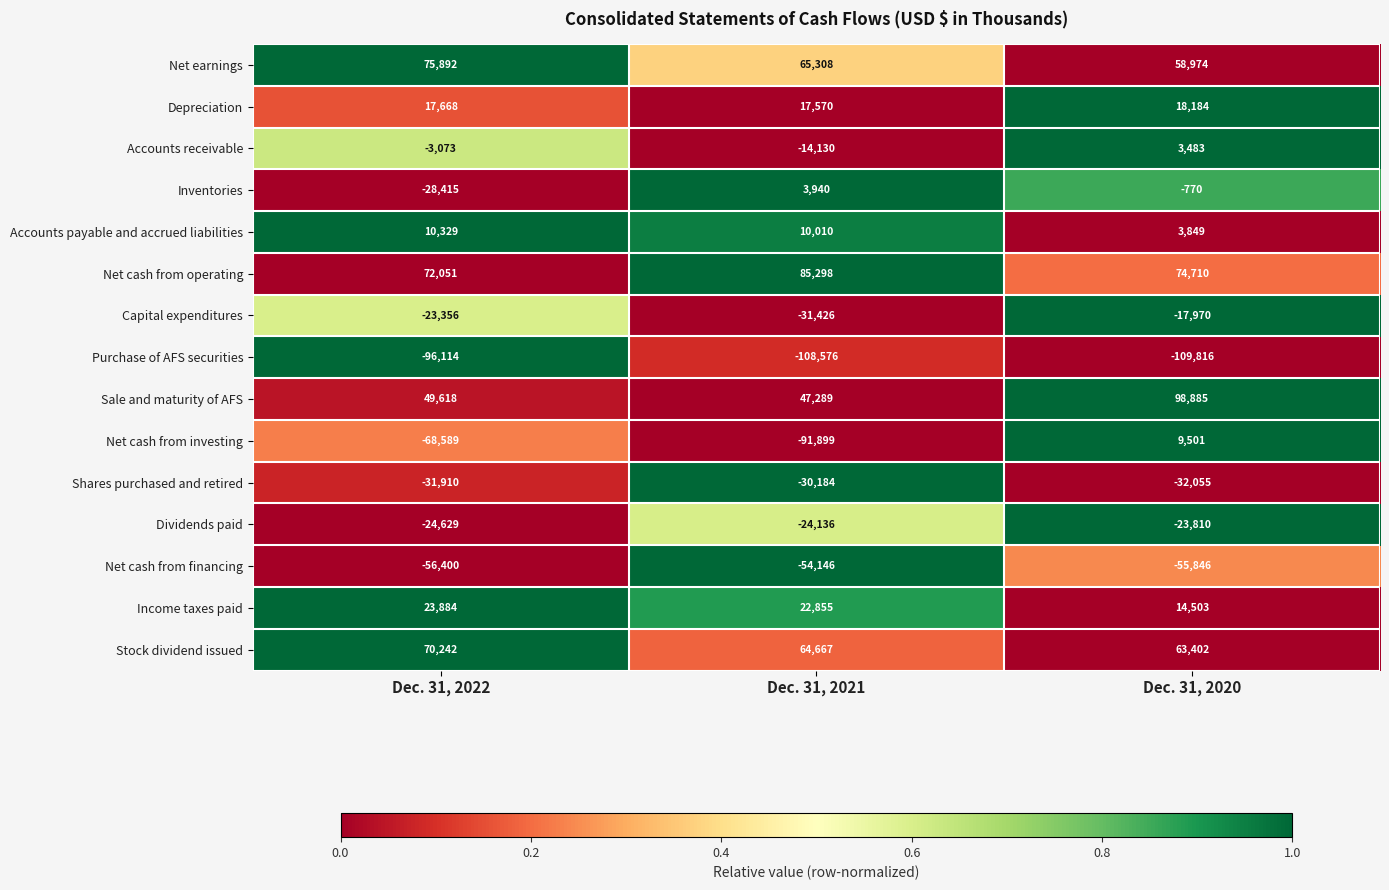

What is the total value across all series at Dec. 31, 2020?

105224